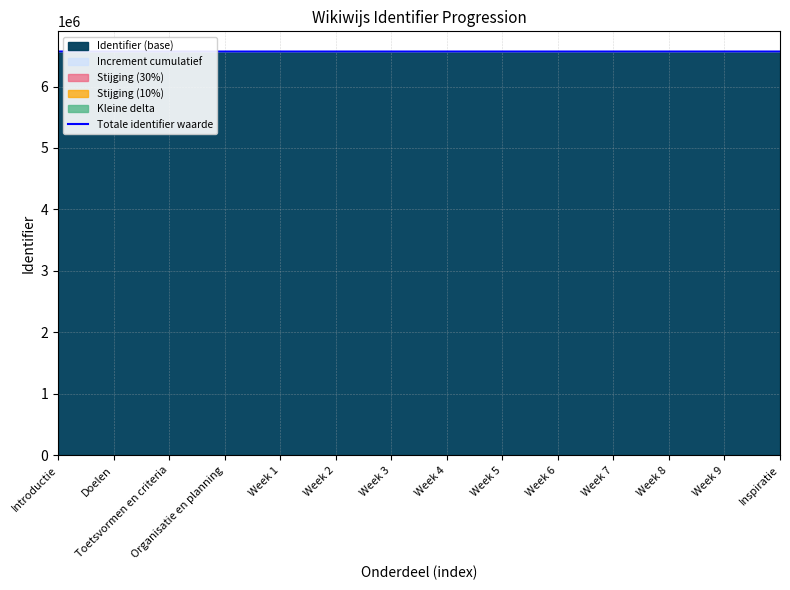

Approximately how many times larger is the value at Introductie compared to Week 9?

1.0